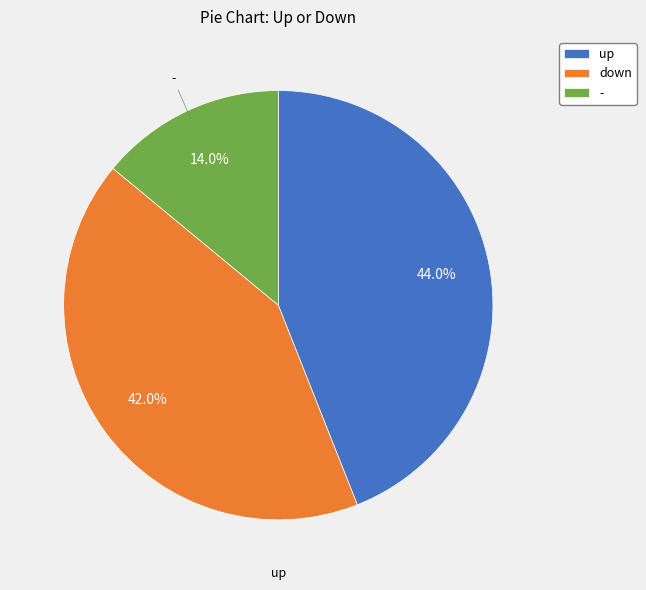

To the nearest percent, what percentage of the pie is down?

42%